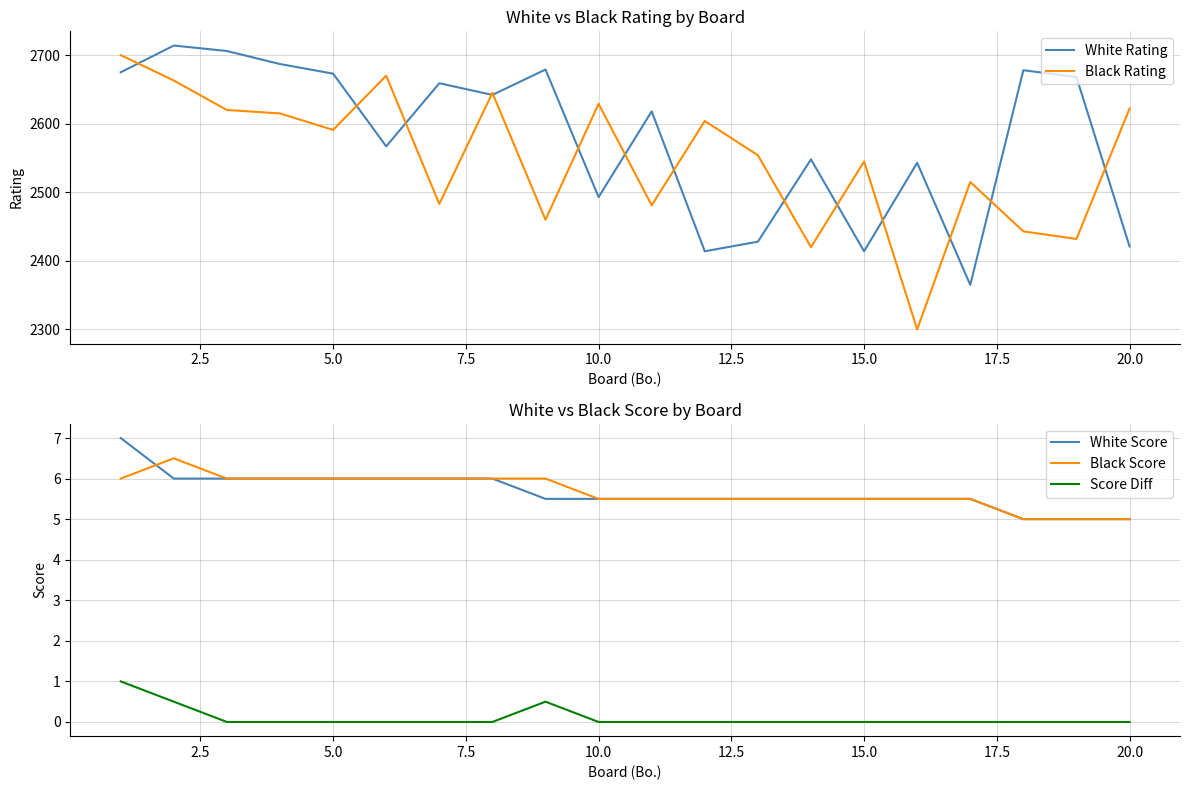

What is the lowest value of the White Rating series?

2365